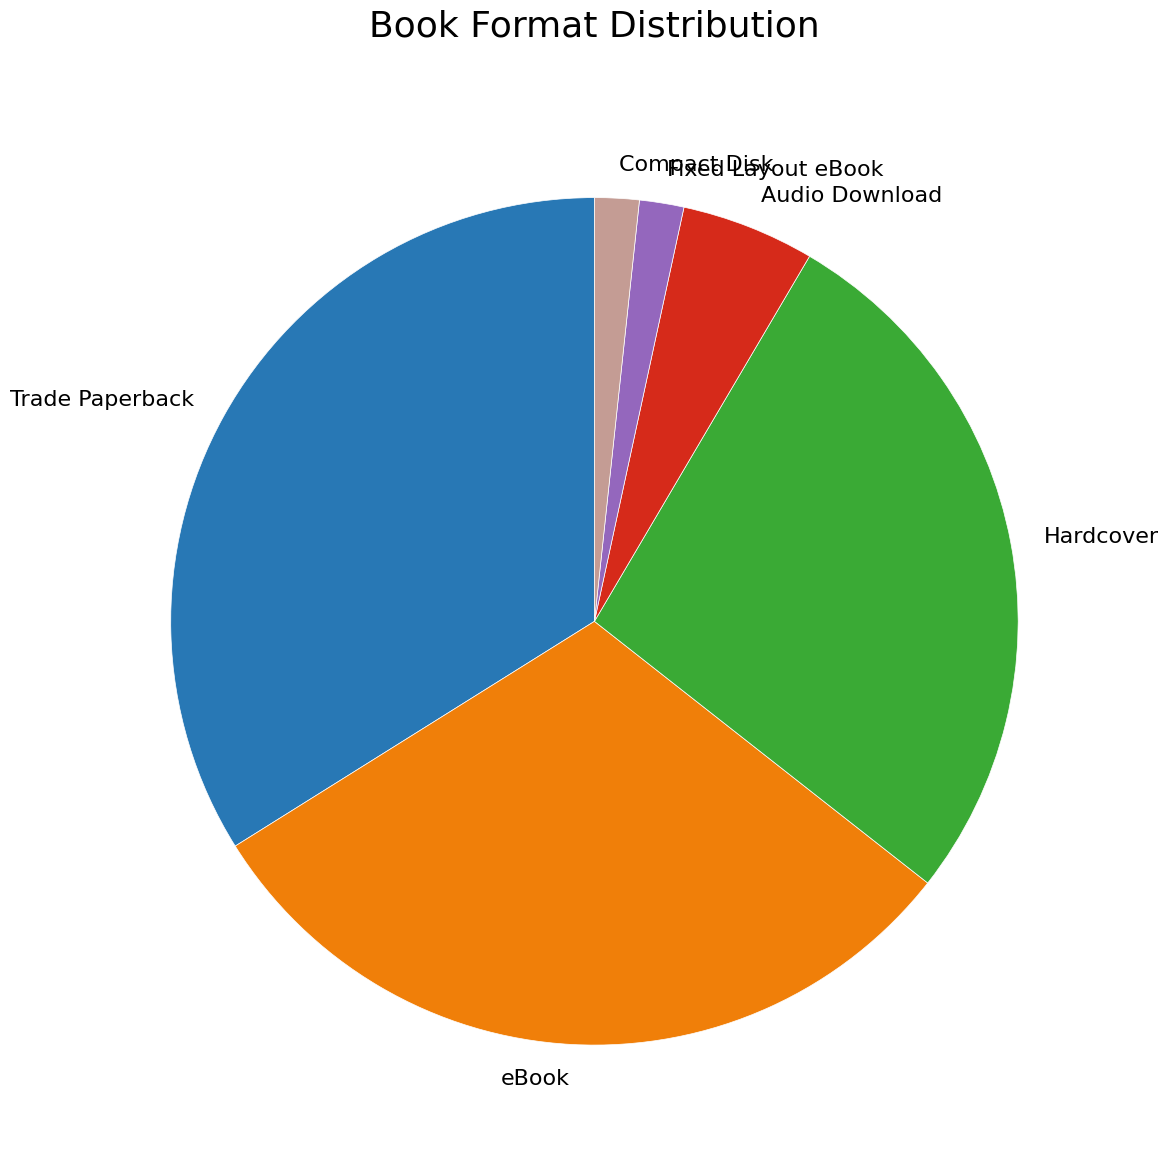

Which has a higher value, Hardcover or eBook?

eBook